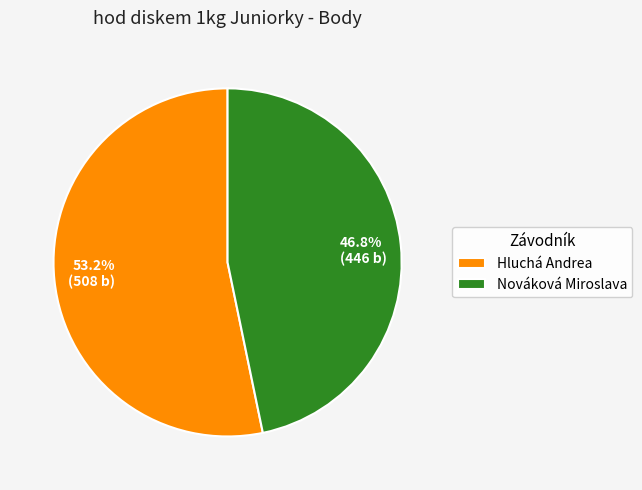

To the nearest percent, what portion does Nováková Miroslava represent?

47%